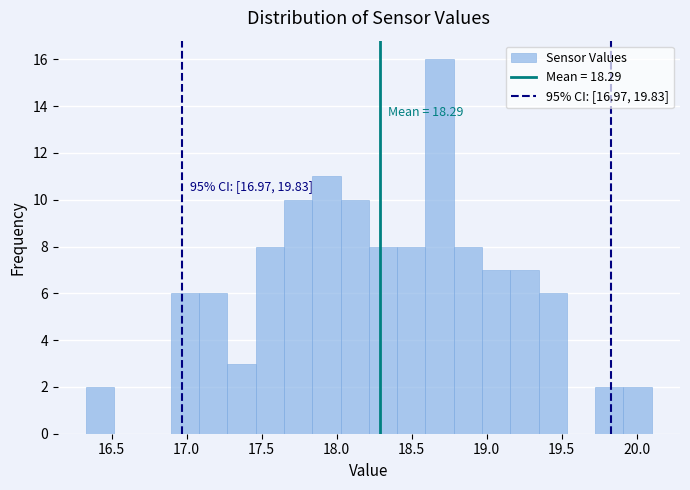

Read against the x-axis, roughly where is the centre of the tallest bar?

18.70